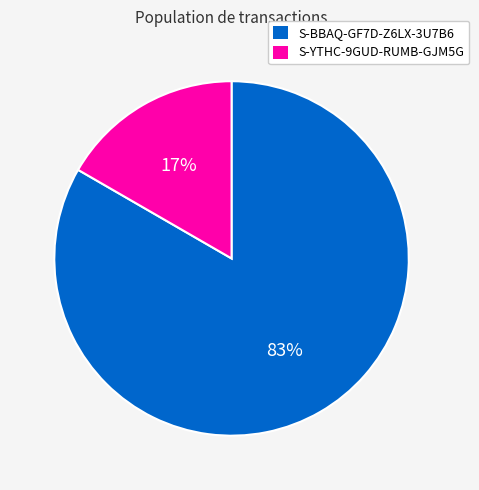

True or false: S-BBAQ-GF7D-Z6LX-3U7B6 accounts for 76% of the total.

False